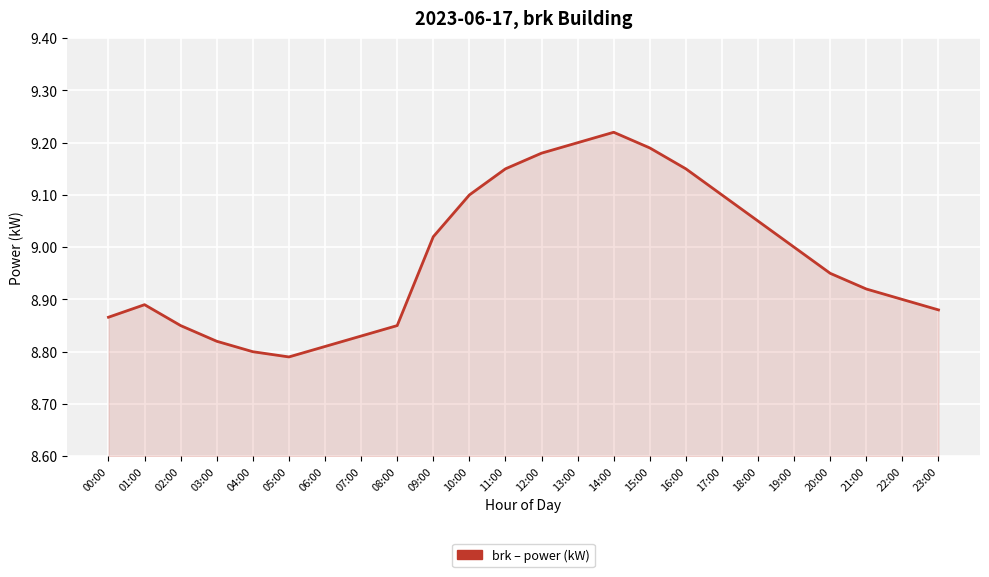

The chart shows a value of 13.3 at 18:00. True or false?

False